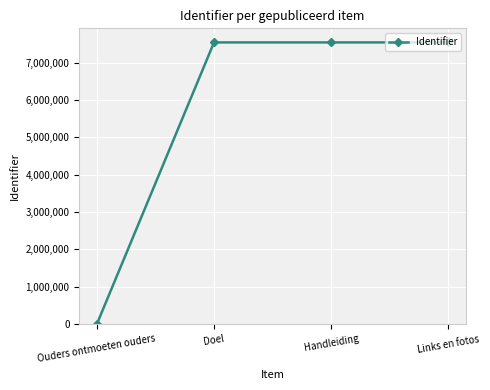

What is the approximate value at Links en fotos, to the nearest 100?

7538800